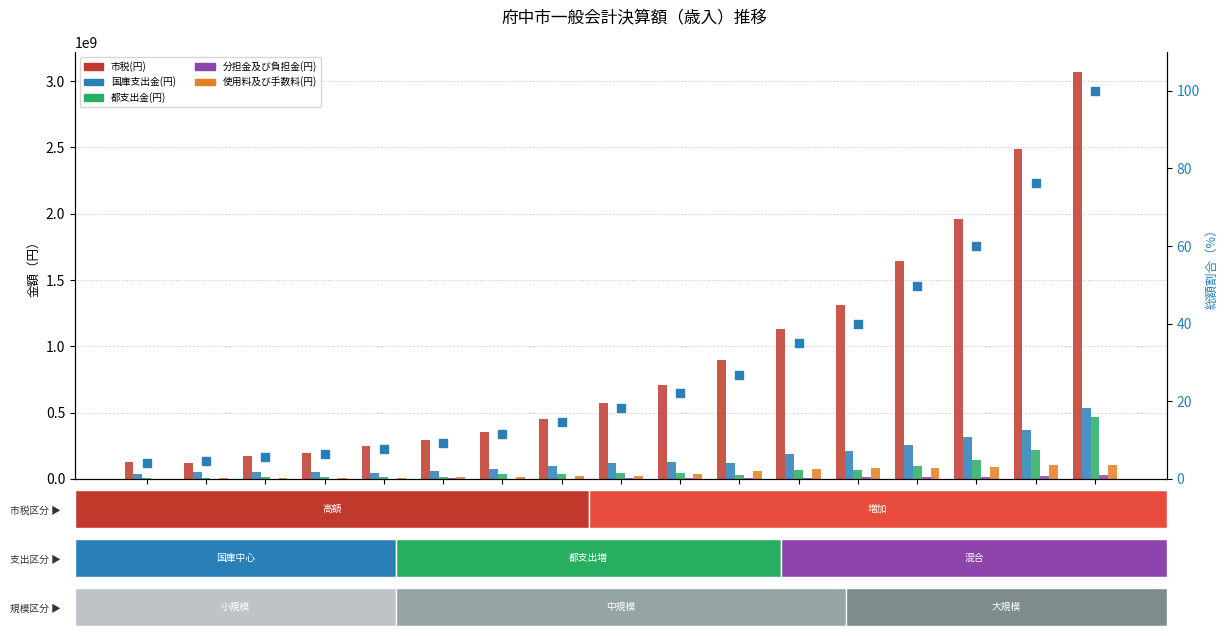

What is the difference between the maximum and second lowest values in the 都支出金(円) series?

456891427.0